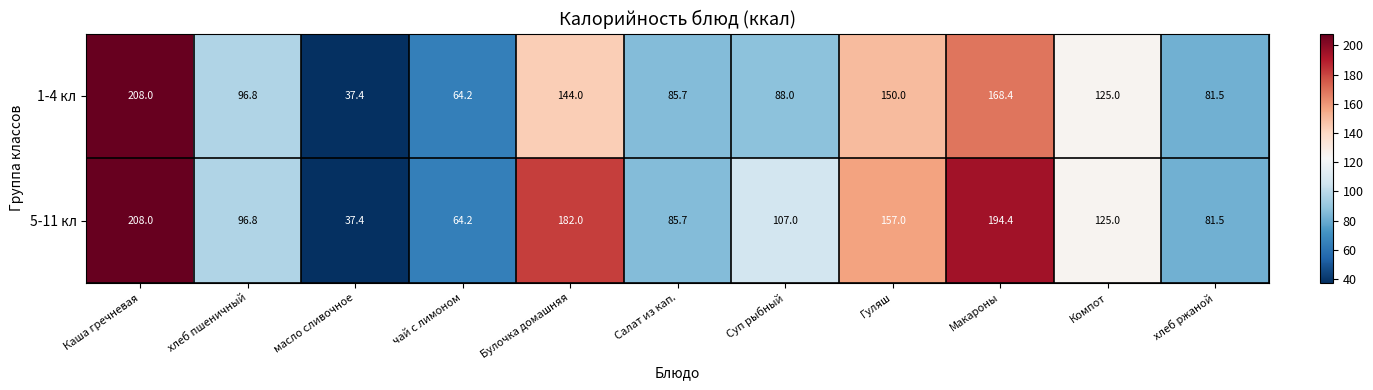

What value does the 5-11 кл series have at Каша гречневая?

208.0